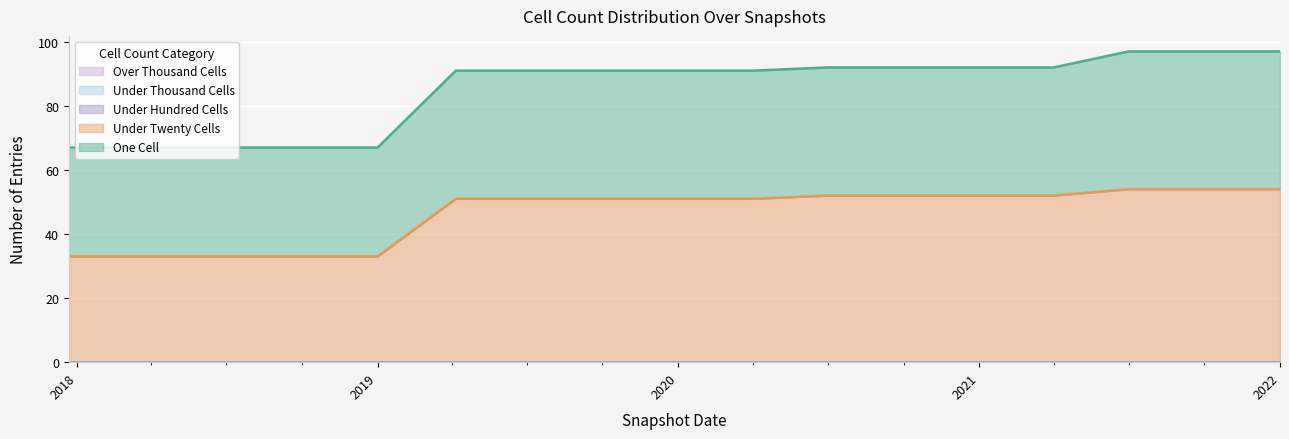

Reading right to left, extract all data points from this chart.

one_cell: 2022-01-01=43	2021-10-01=43	2021-07-01=43	2021-04-01=40	2021-01-01=40	2020-10-01=40	2020-07-01=40	2020-04-01=40	2020-01-01=40	2019-10-09=40	2019-07-01=40	2019-04-06=40	2019-01-01=34	2018-09-28=34	2018-07-11=34	2018-04-09=34	2017-12-22=34
under_twenty_cells: 2022-01-01=54	2021-10-01=54	2021-07-01=54	2021-04-01=52	2021-01-01=52	2020-10-01=52	2020-07-01=52	2020-04-01=51	2020-01-01=51	2019-10-09=51	2019-07-01=51	2019-04-06=51	2019-01-01=33	2018-09-28=33	2018-07-11=33	2018-04-09=33	2017-12-22=33
under_hundred_cells: 2022-01-01=0	2021-10-01=0	2021-07-01=0	2021-04-01=0	2021-01-01=0	2020-10-01=0	2020-07-01=0	2020-04-01=0	2020-01-01=0	2019-10-09=0	2019-07-01=0	2019-04-06=0	2019-01-01=0	2018-09-28=0	2018-07-11=0	2018-04-09=0	2017-12-22=0
under_thousand_cells: 2022-01-01=0	2021-10-01=0	2021-07-01=0	2021-04-01=0	2021-01-01=0	2020-10-01=0	2020-07-01=0	2020-04-01=0	2020-01-01=0	2019-10-09=0	2019-07-01=0	2019-04-06=0	2019-01-01=0	2018-09-28=0	2018-07-11=0	2018-04-09=0	2017-12-22=0
over_thousand_cells: 2022-01-01=0	2021-10-01=0	2021-07-01=0	2021-04-01=0	2021-01-01=0	2020-10-01=0	2020-07-01=0	2020-04-01=0	2020-01-01=0	2019-10-09=0	2019-07-01=0	2019-04-06=0	2019-01-01=0	2018-09-28=0	2018-07-11=0	2018-04-09=0	2017-12-22=0